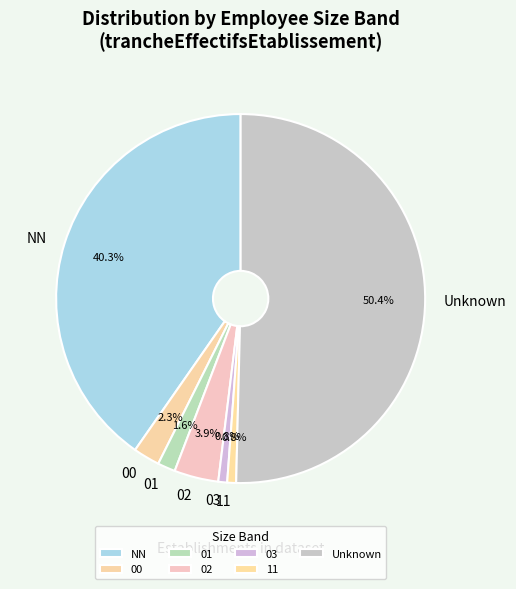

To the nearest percent, what portion does 00 represent?

2%